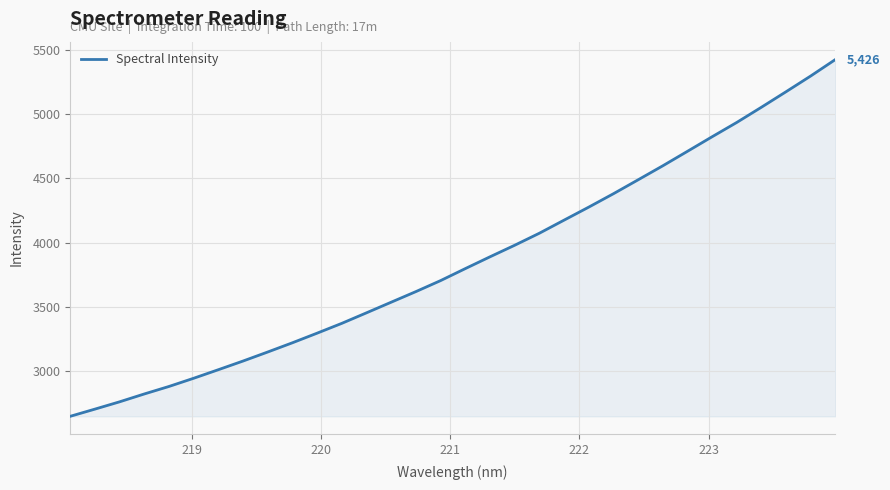

What is the greatest value displayed?

5426.2